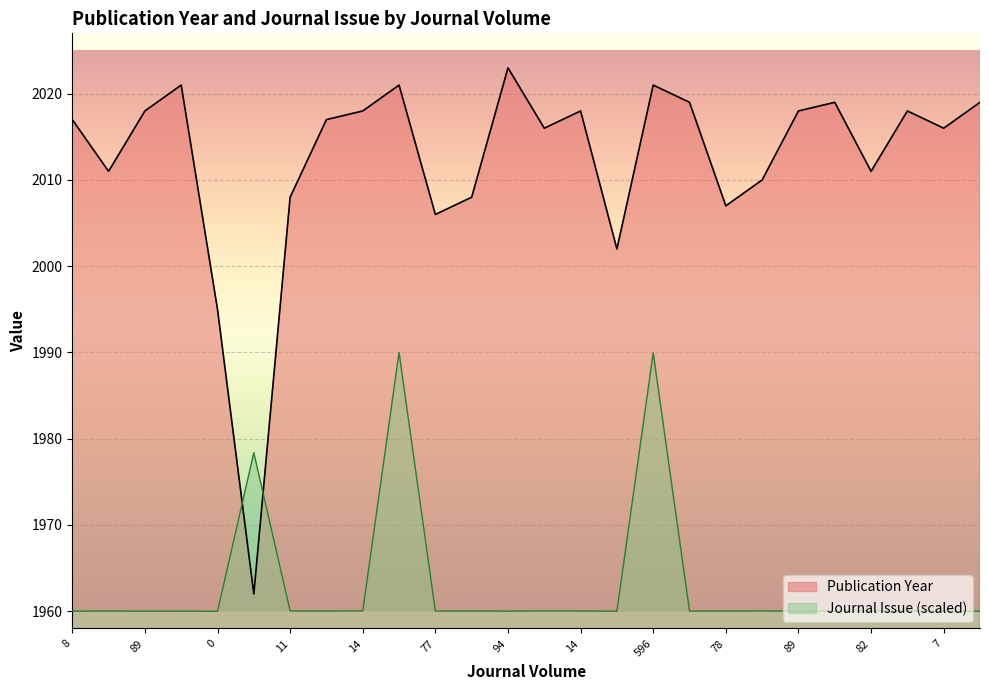

How many data points in Publication Year are above 2017?

12